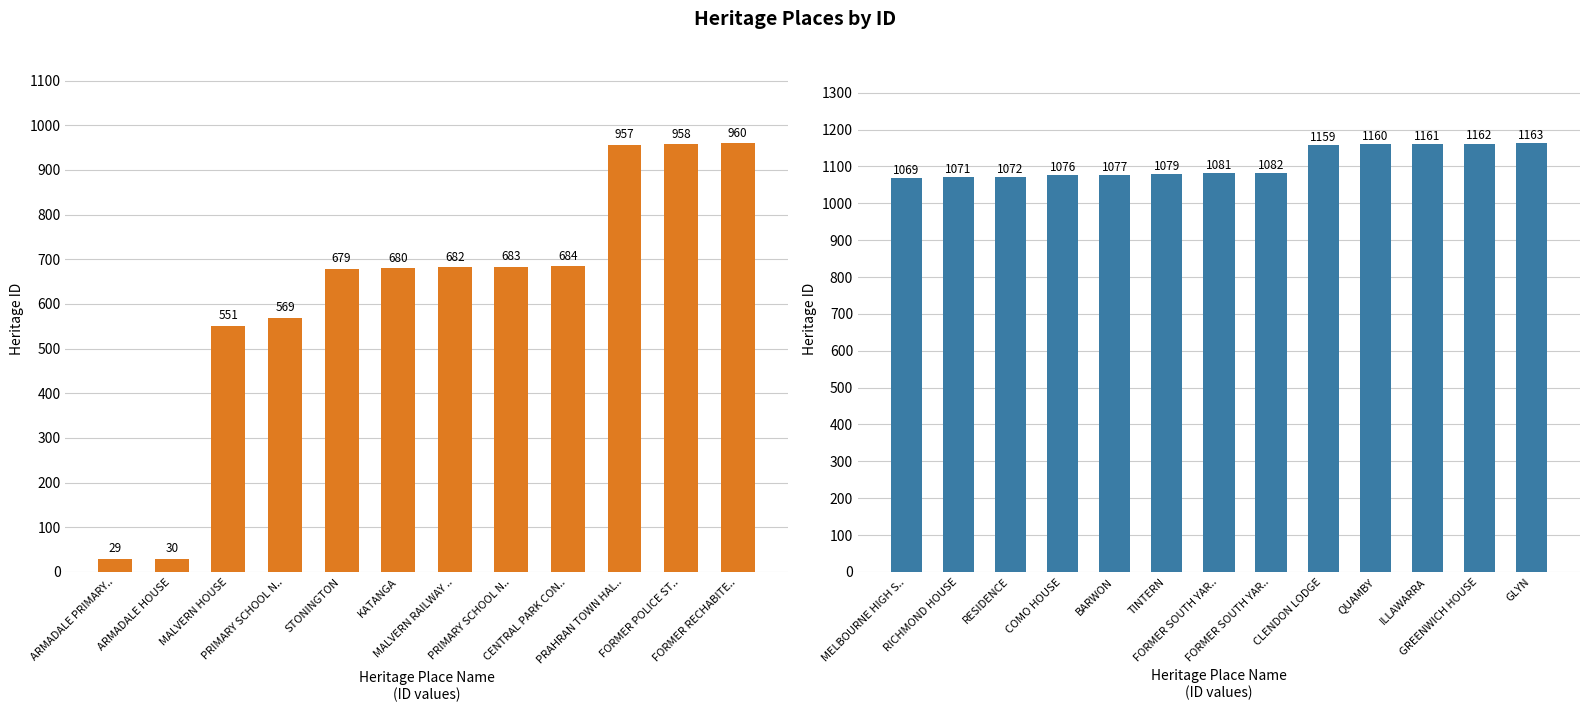

What is the greatest value displayed?

1163